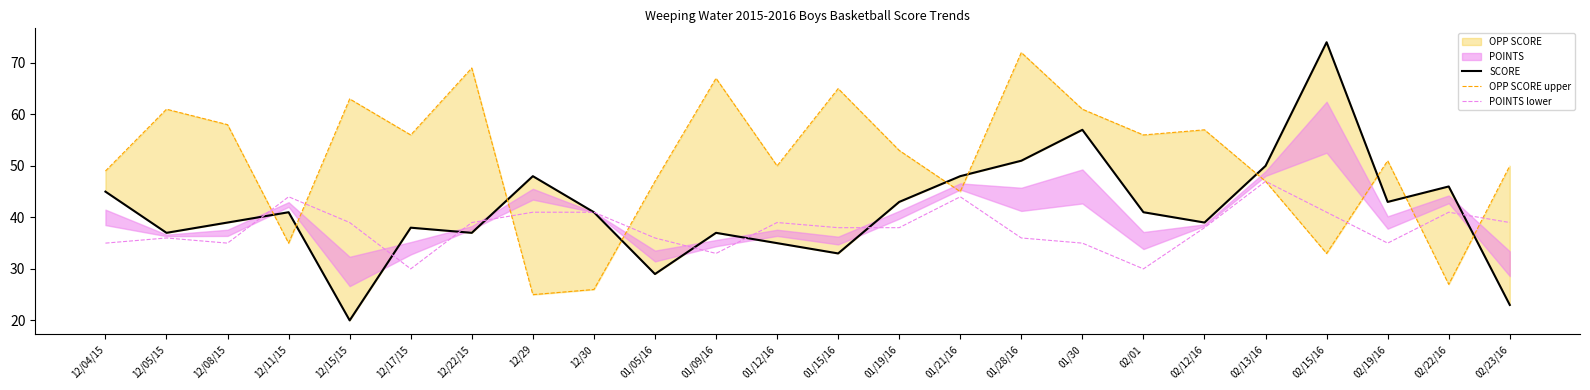

The value of OPP SCORE upper at 02/12/16 is 57. True or false?

True